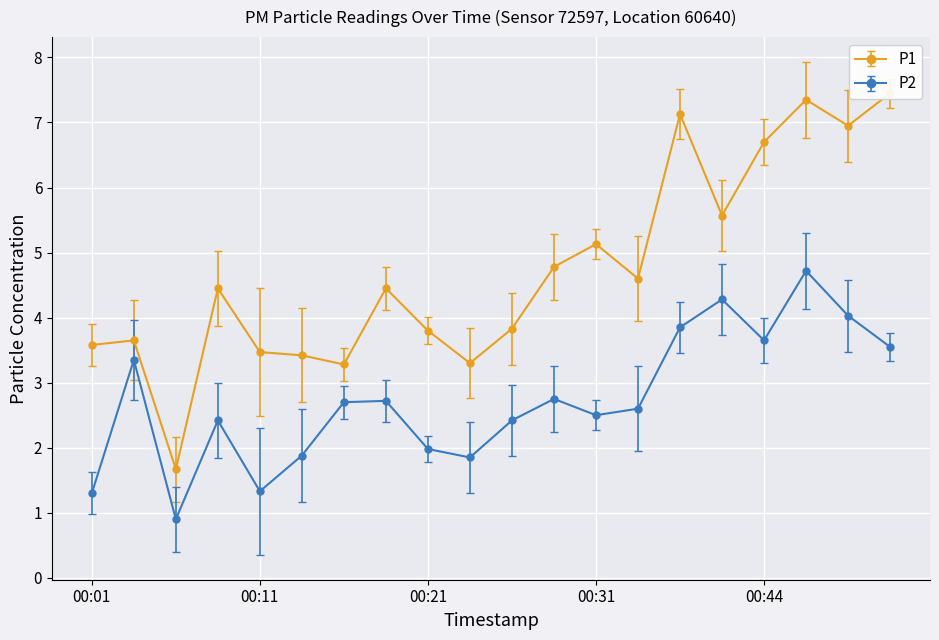

True or false: P2 and P1 intersect in this chart.

False